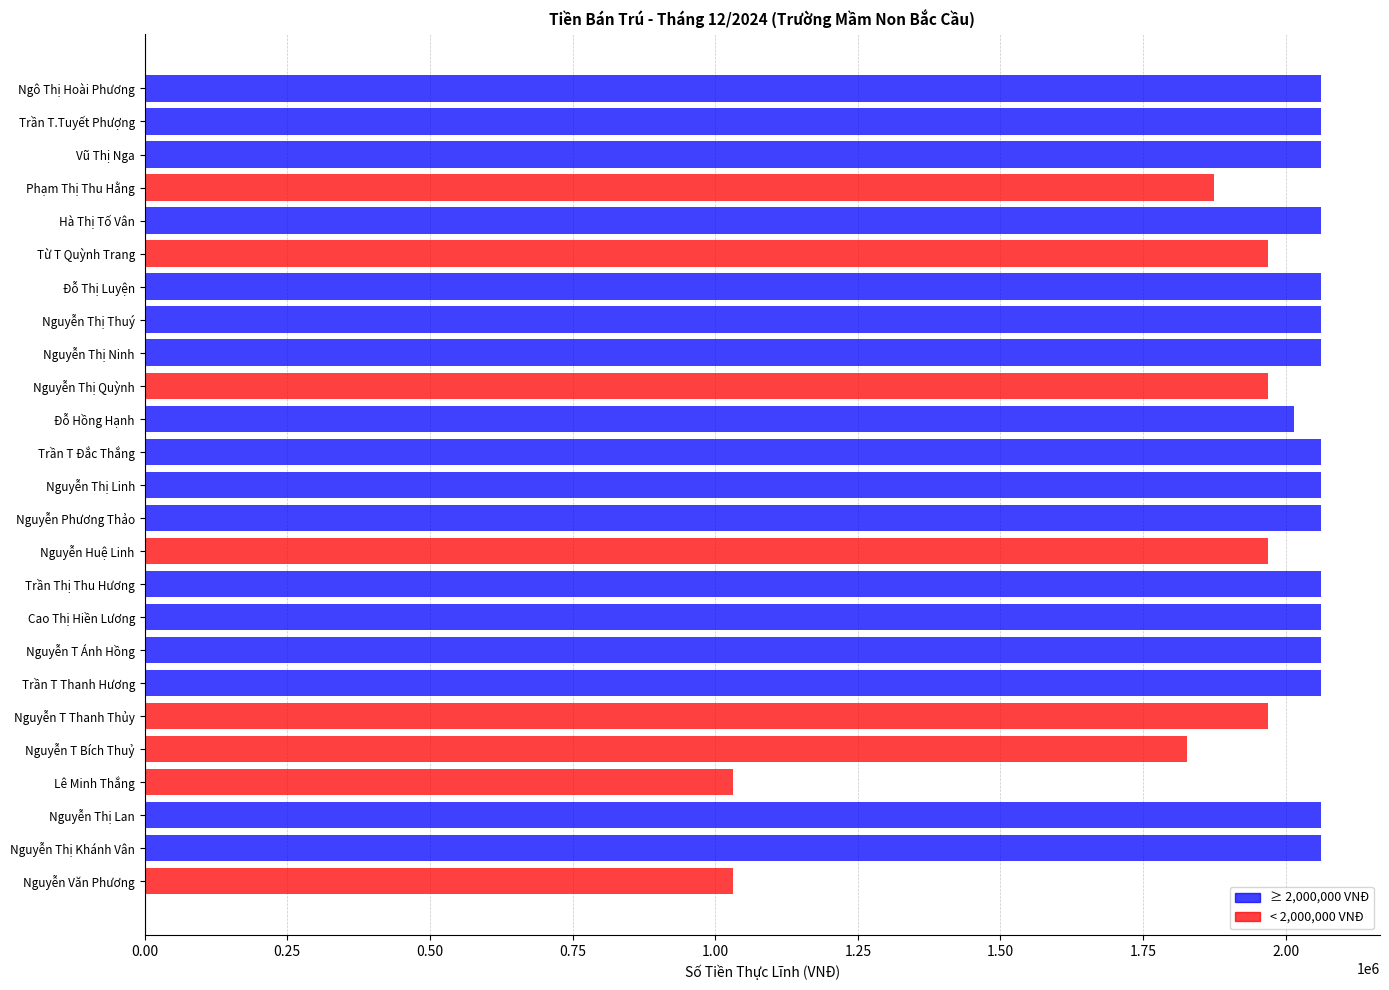

What is the maximum value shown in the chart?

2062023.1